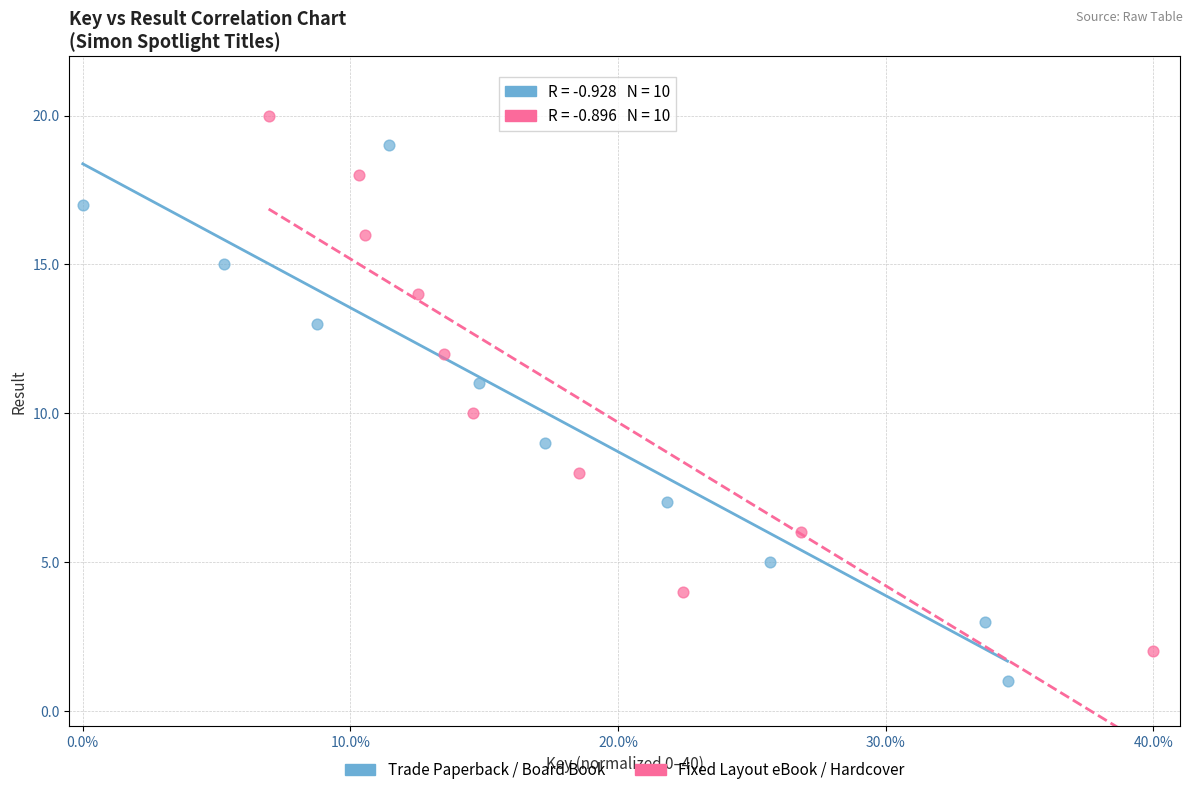

Which series contains the lowest Y value?

Trade Paperback / Board Book